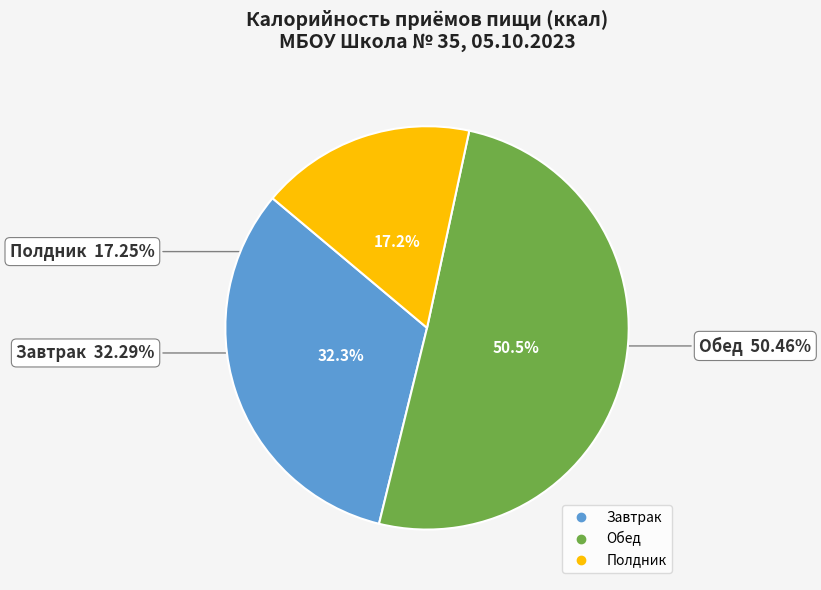

Is it true that Полдник is 23% of the pie?

False